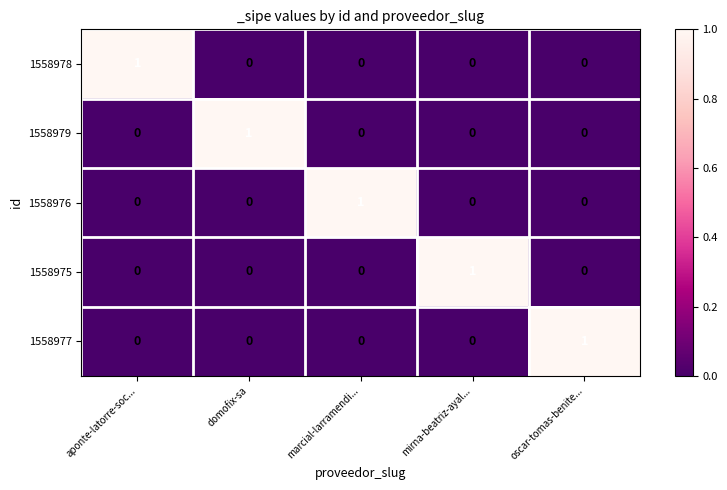

The value of 1558976 at mirna-beatriz-ayal... is 0. True or false?

True